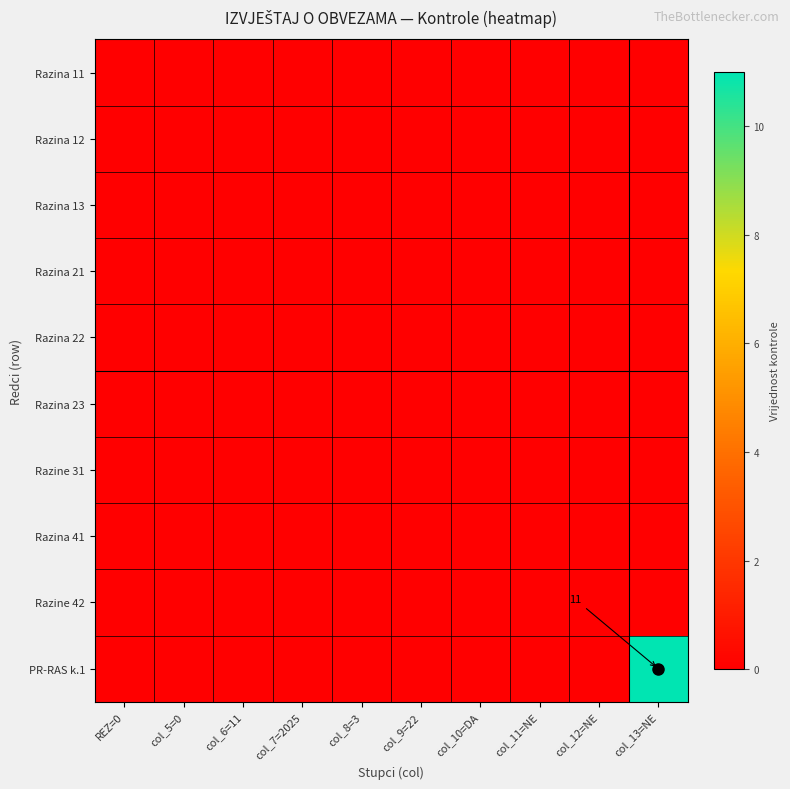

The PR-RAS k.1 series shows 2 at col_13=NE. True or false?

False